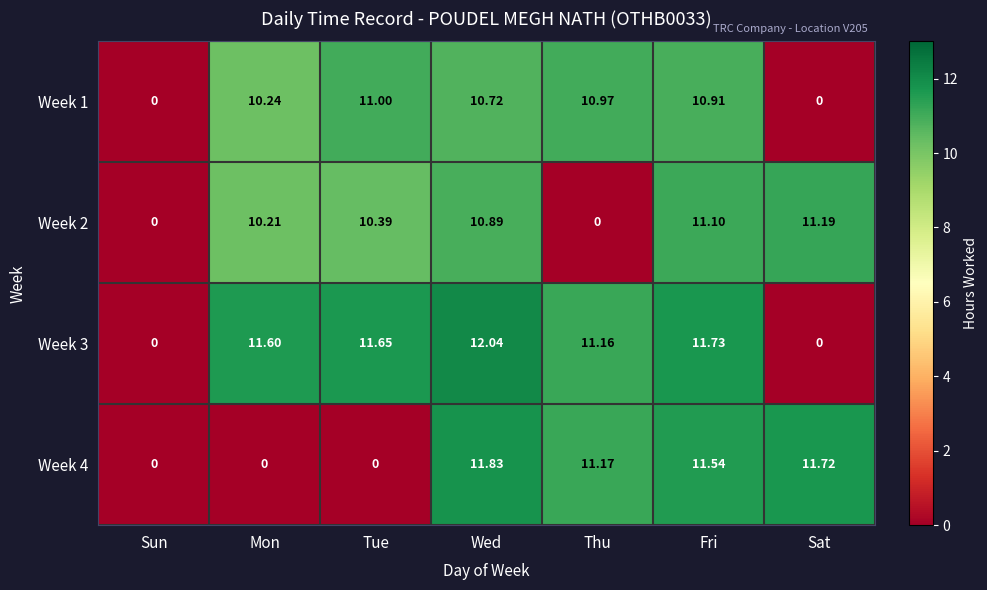

At how many categories does at least one series exceed 11?

6